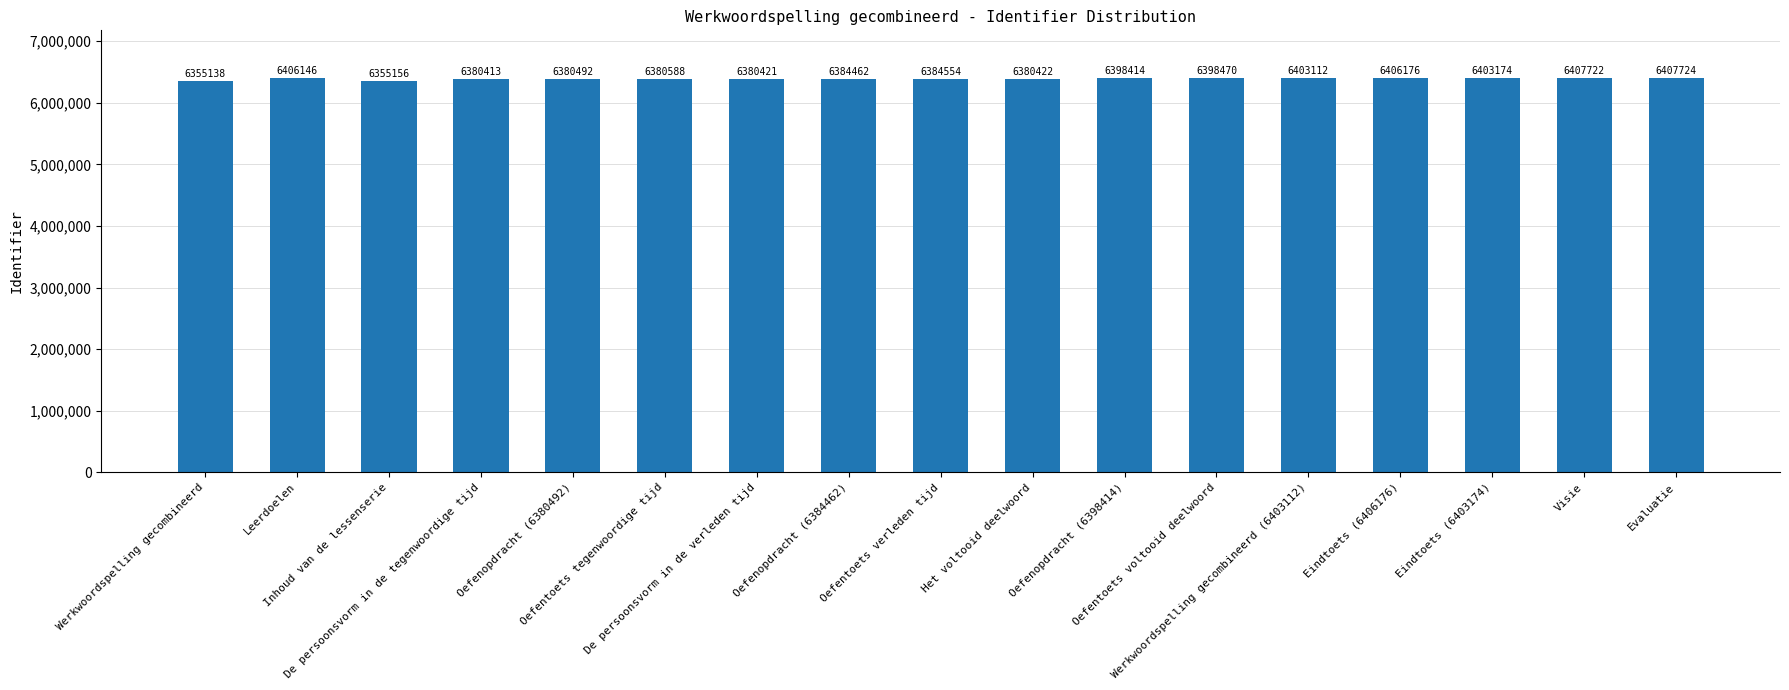

How many bars are there in total?

17